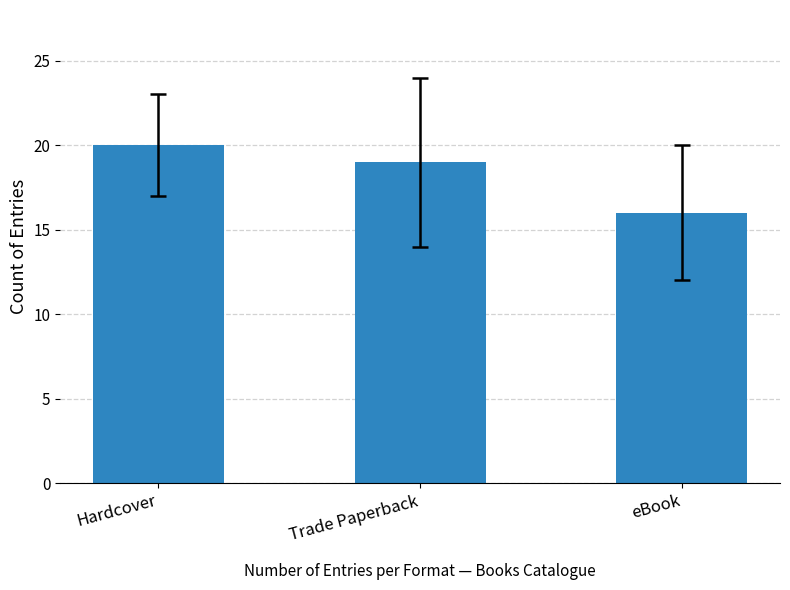

How many values are between 16 and 20?

3